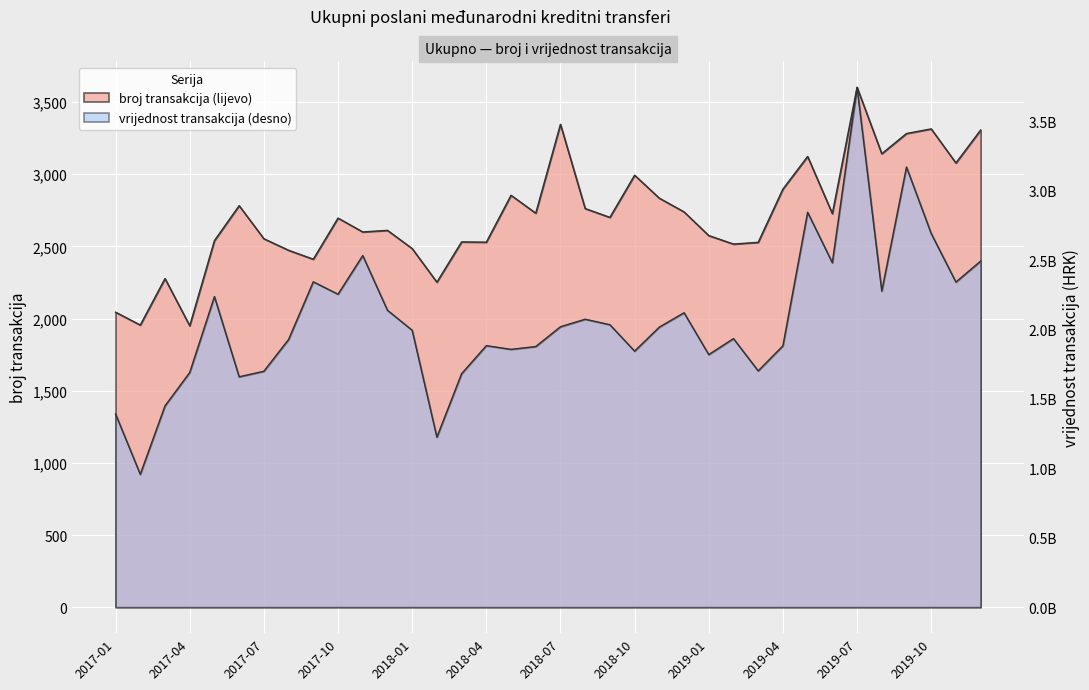

Reading left to right, list all the values displayed in this chart.

broj transakcija (lijevo): 2044	1955	2277	1950	2540	2782	2553	2473	2411	2696	2600	2611	2485	2252	2531	2529	2854	2730	3346	2762	2701	2993	2834	2739	2575	2516	2528	2897	3123	2727	3602	3142	3282	3314	3078	3306
vrijednost transakcija (desno): 1391332212	957497503	1450345280	1690706676	2237657016	1659879530	1699677299	1928545920	2344208002	2254700279	2533280655	2139057507	1995266684	1224626731	1681951552	1884129693	1857553810	1877663377	2020245480	2074531854	2034907942	1844766946	2017906793	2121321760	1819680075	1935053586	1702469335	1882974450	2845179098	2481452673	3745350701	2277188769	3170903885	2692117538	2342283395	2493378450